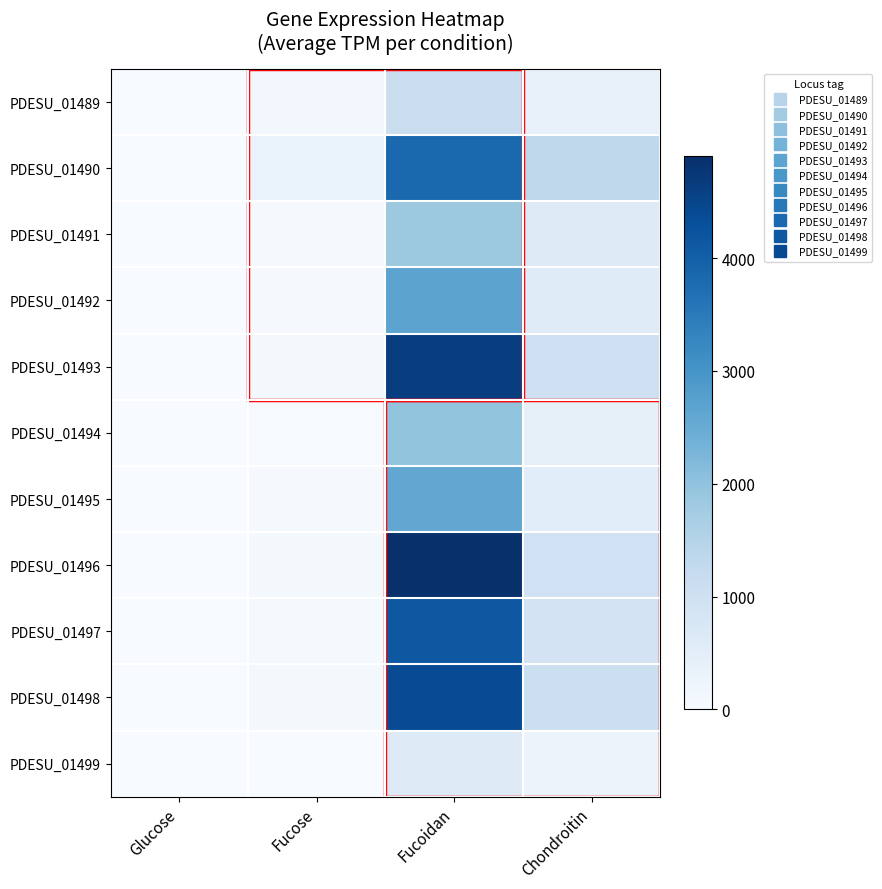

What is the total value across all series at Fucose?

972.4